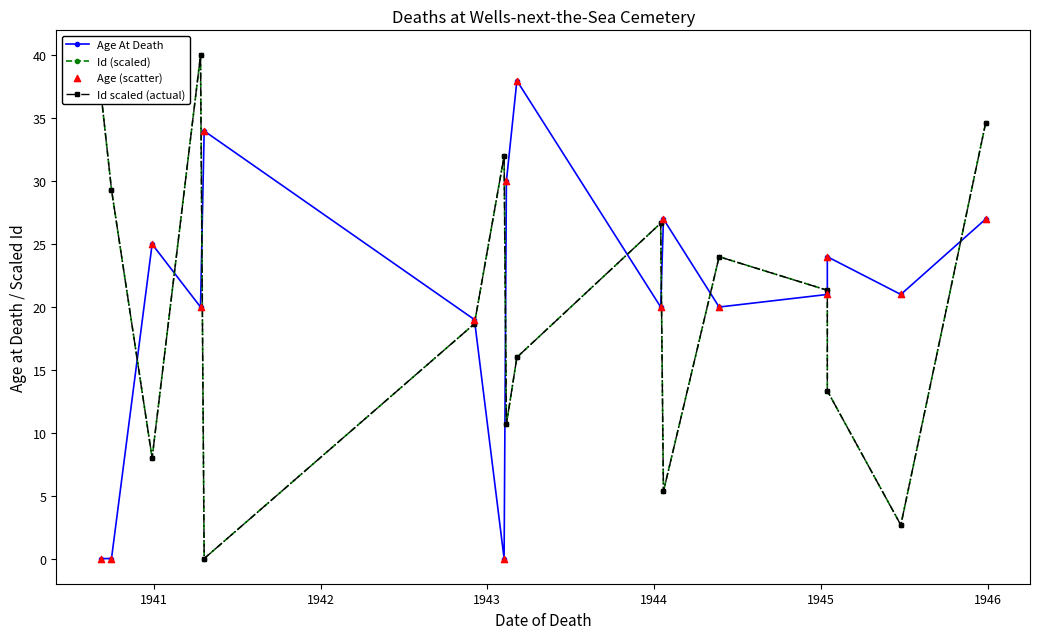

Is the value of Id scaled (actual) at 1945 greater than the value of Id (scaled) at 8?

Yes